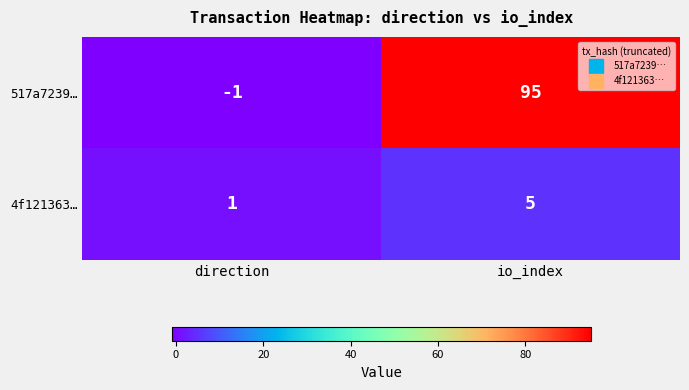

What is the difference between the maximum and minimum values in the 4f121363… series?

4